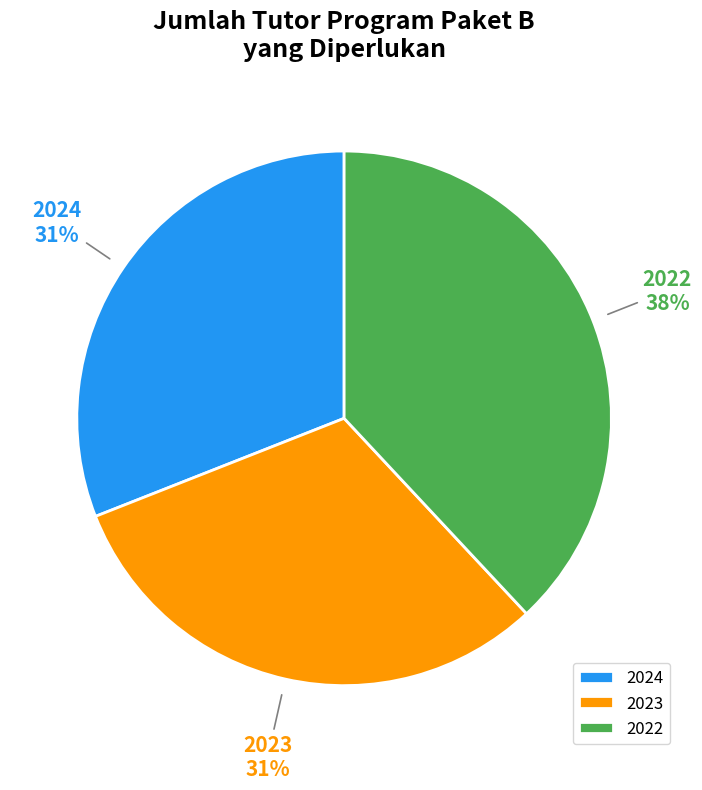

To the nearest percent, what is the difference between the largest and smallest slice percentages?

7%